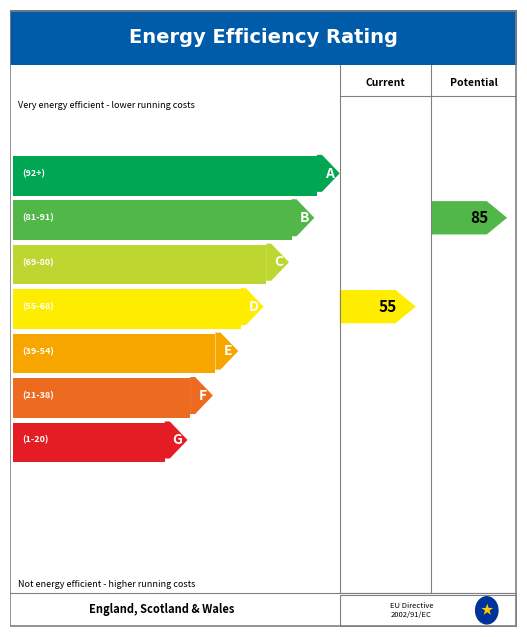

Does the chart display data point markers on the line(s)?

No